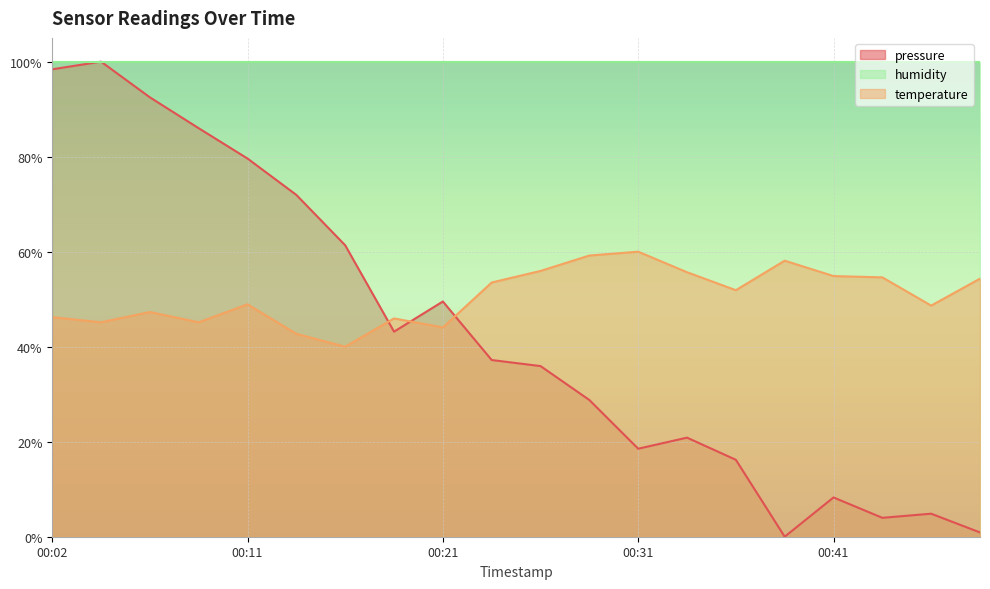

What is the difference between the highest and lowest values at 00:41?

91.7